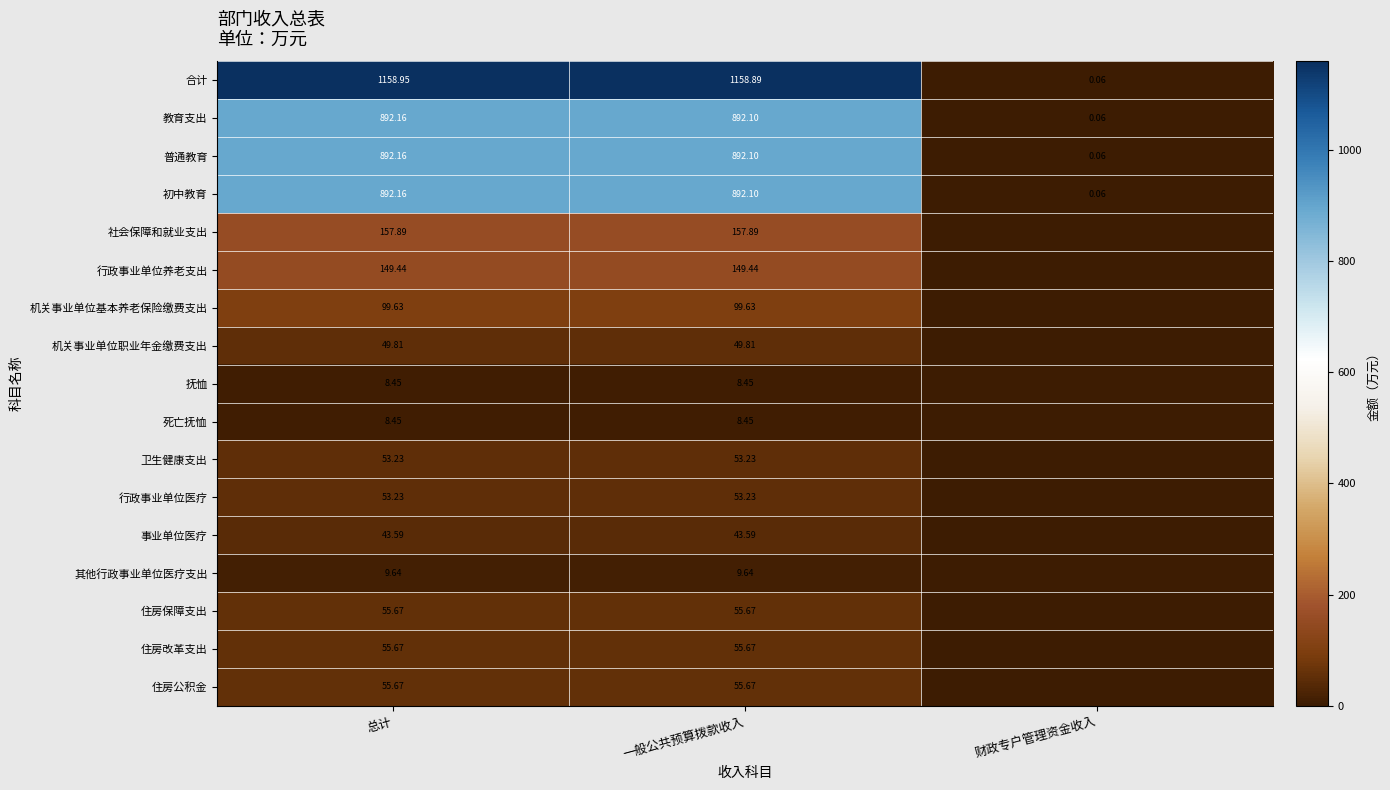

At which label does 教育支出 reach its minimum?

财政专户管理资金收入